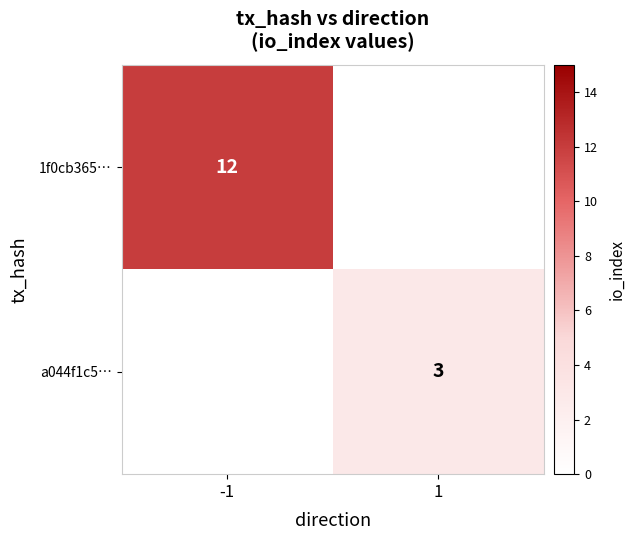

Is the value of 1f0cb365… at -1 greater than the value of a044f1c5… at 1?

Yes